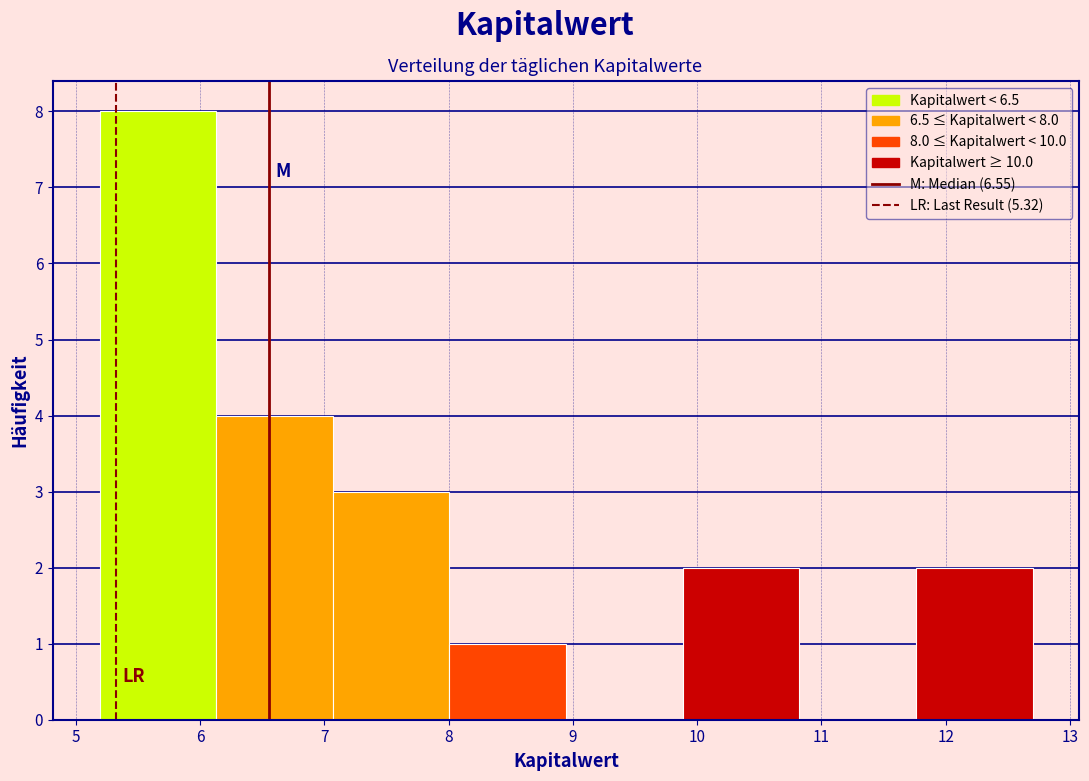

Over which range of the x-axis is the bar tallest?

5.2 to 6.1